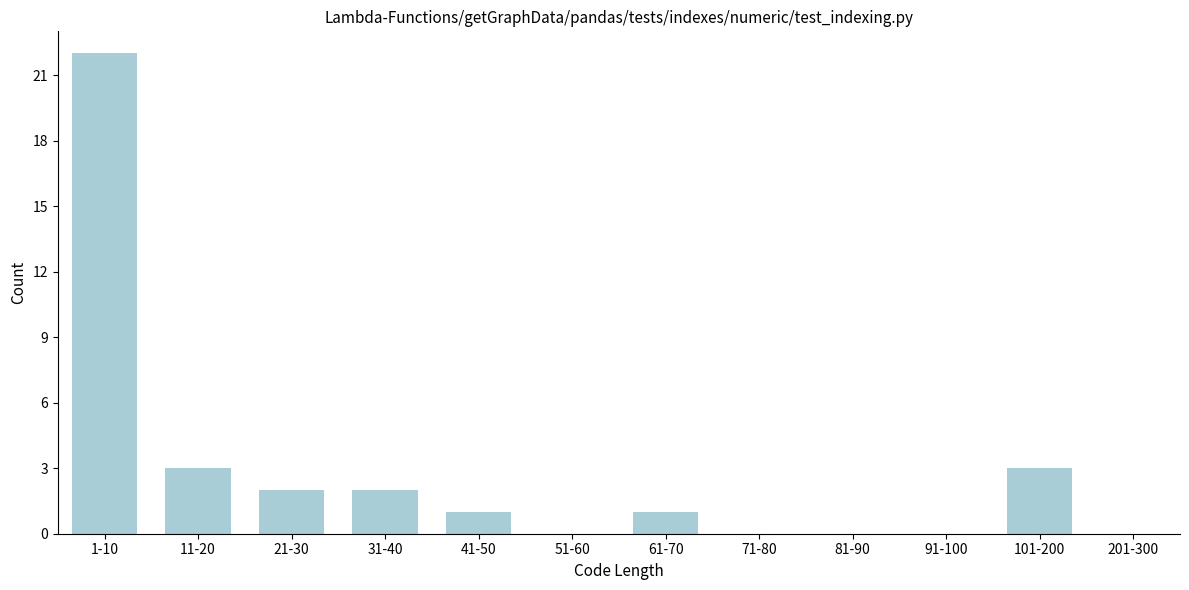

Reading right to left, what are all the values shown in this chart?

201-300=0	101-200=3	91-100=0	81-90=0	71-80=0	61-70=1	51-60=0	41-50=1	31-40=2	21-30=2	11-20=3	1-10=22